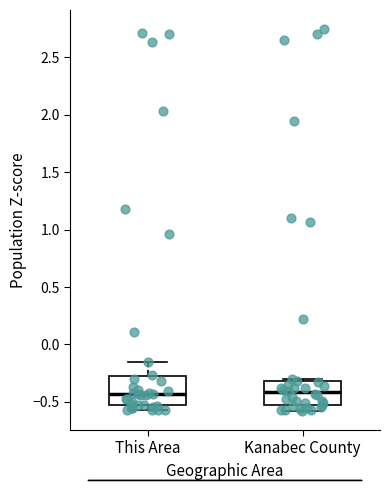

Where does the upper whisker of the box for This Area end on the y-axis? The values are not printed on the chart, so give them approximately, as read against the axis.

-0.15